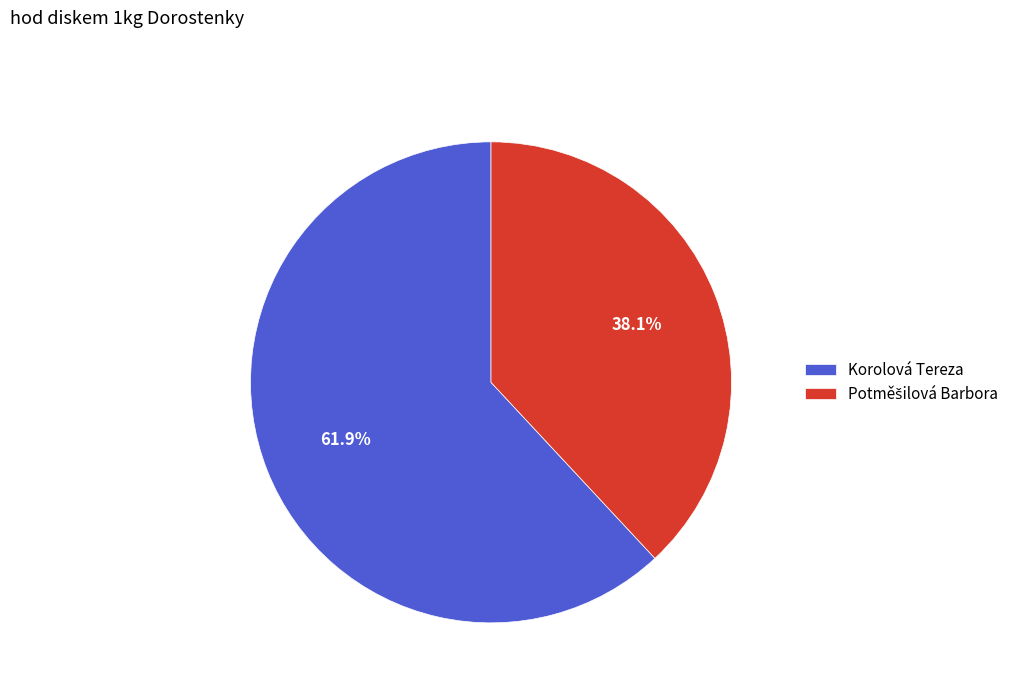

Which category has the biggest portion of the pie?

Korolová Tereza